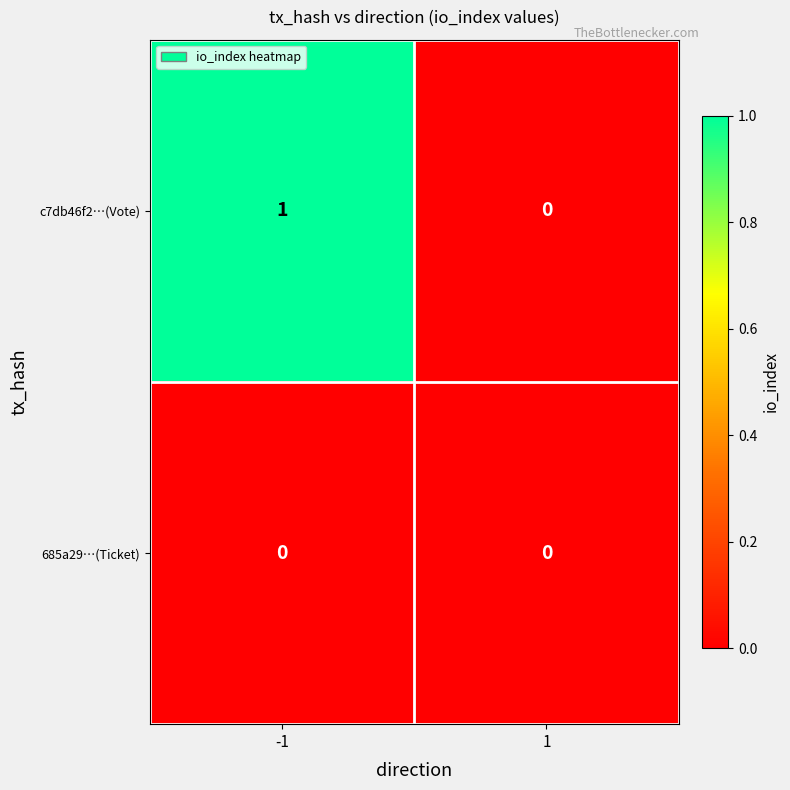

True or false: c7db46f2…(Vote) has a value of -1 at 1.

False